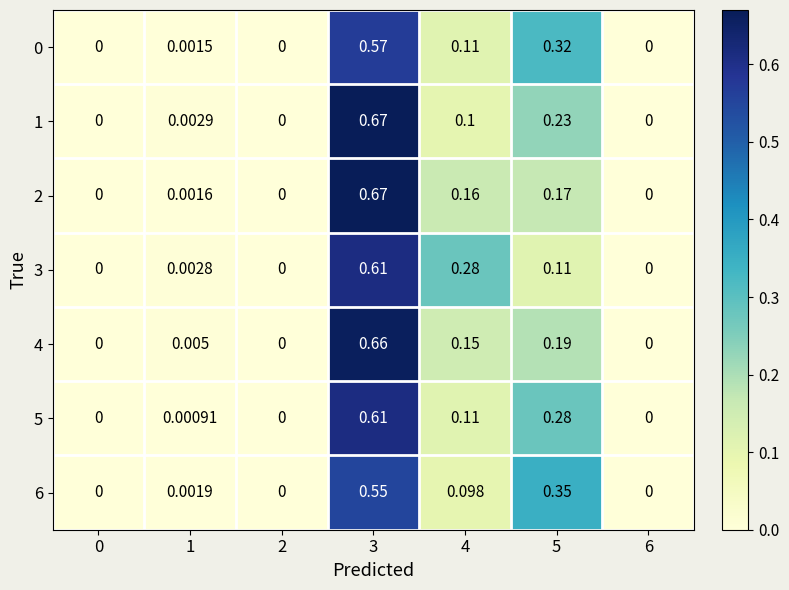

Count the number of categories in the chart.

7